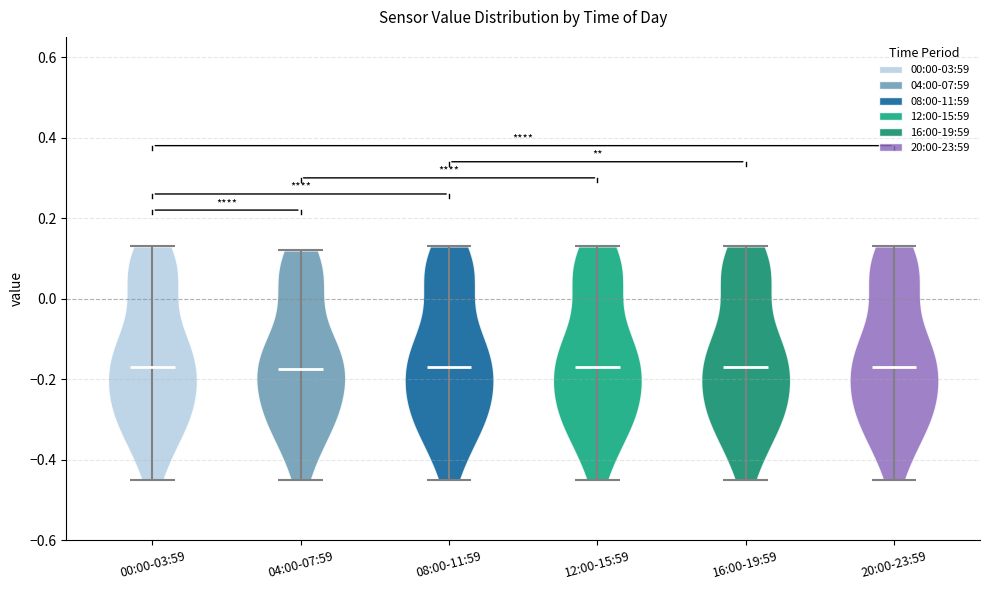

Where does the median line of the violin for 12:00-15:59 sit on the y-axis? The values are not printed on the chart, so give them approximately, as read against the axis.

-0.16